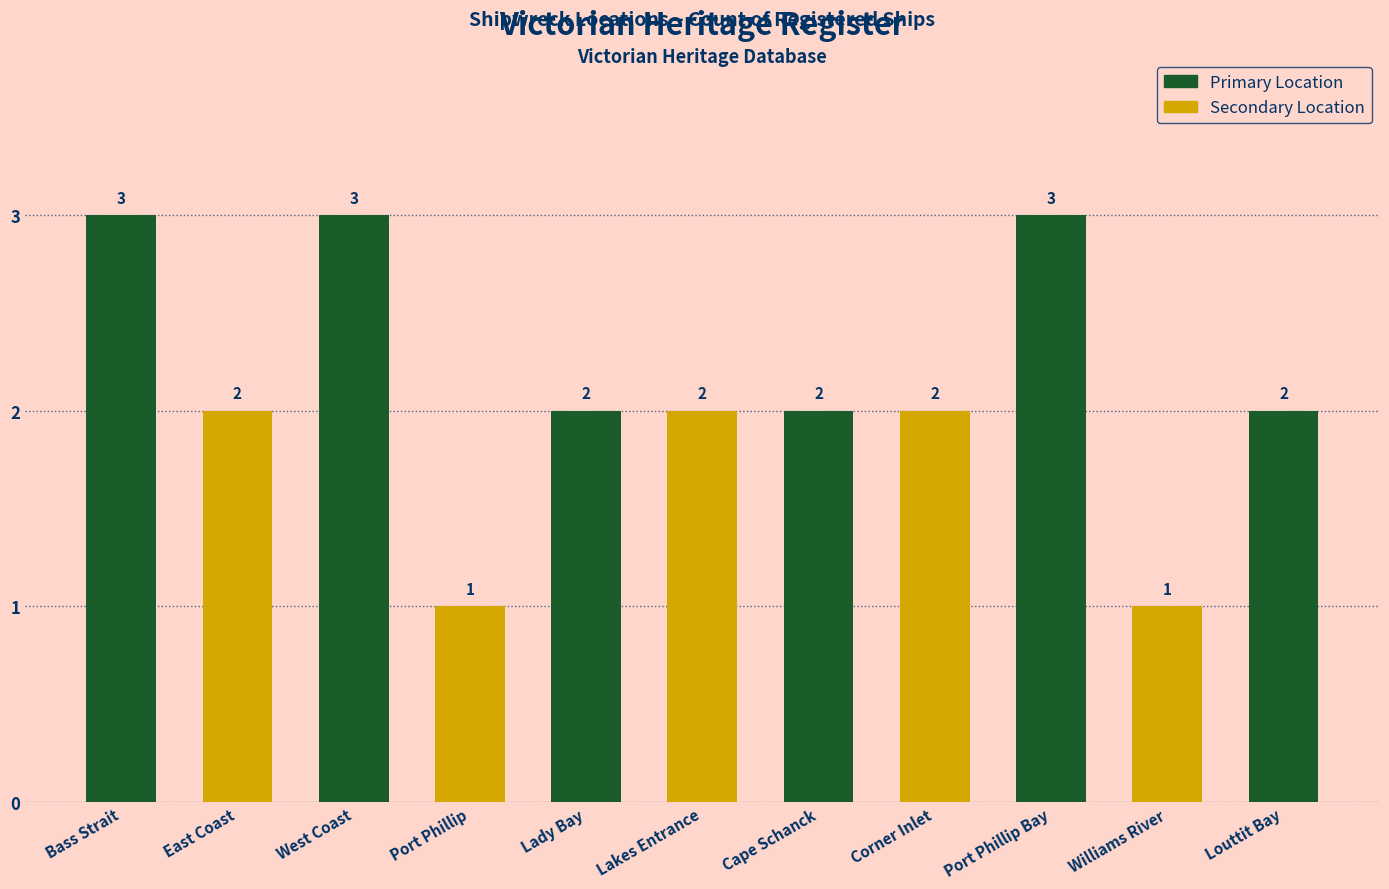

What is the label of the 2nd bar from the right?

Williams River